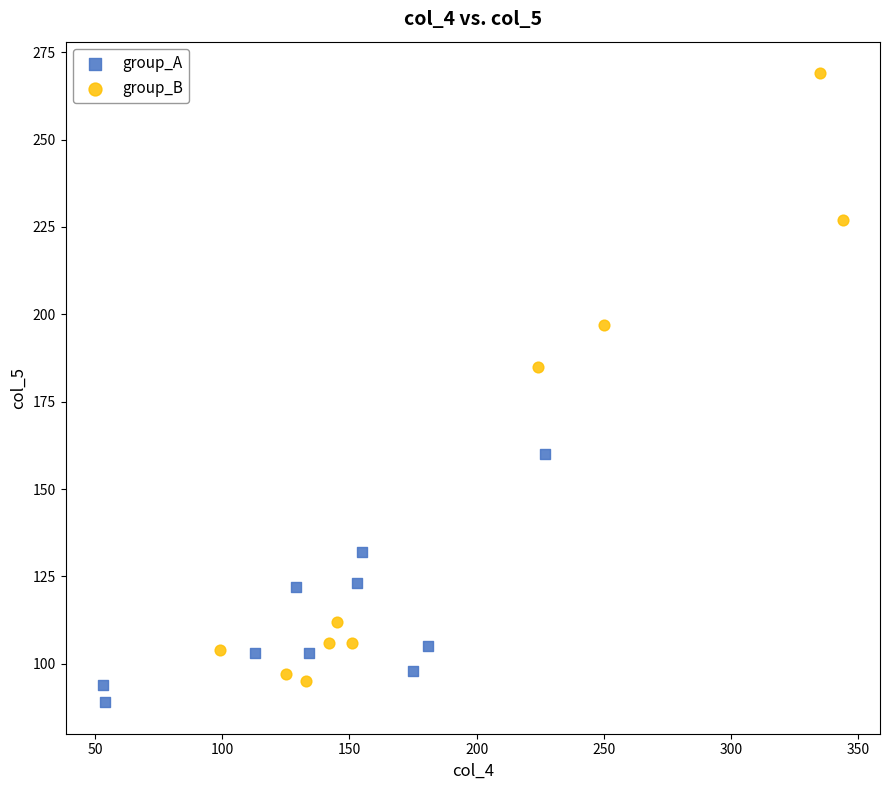

Which series contains the lowest Y value?

group_A